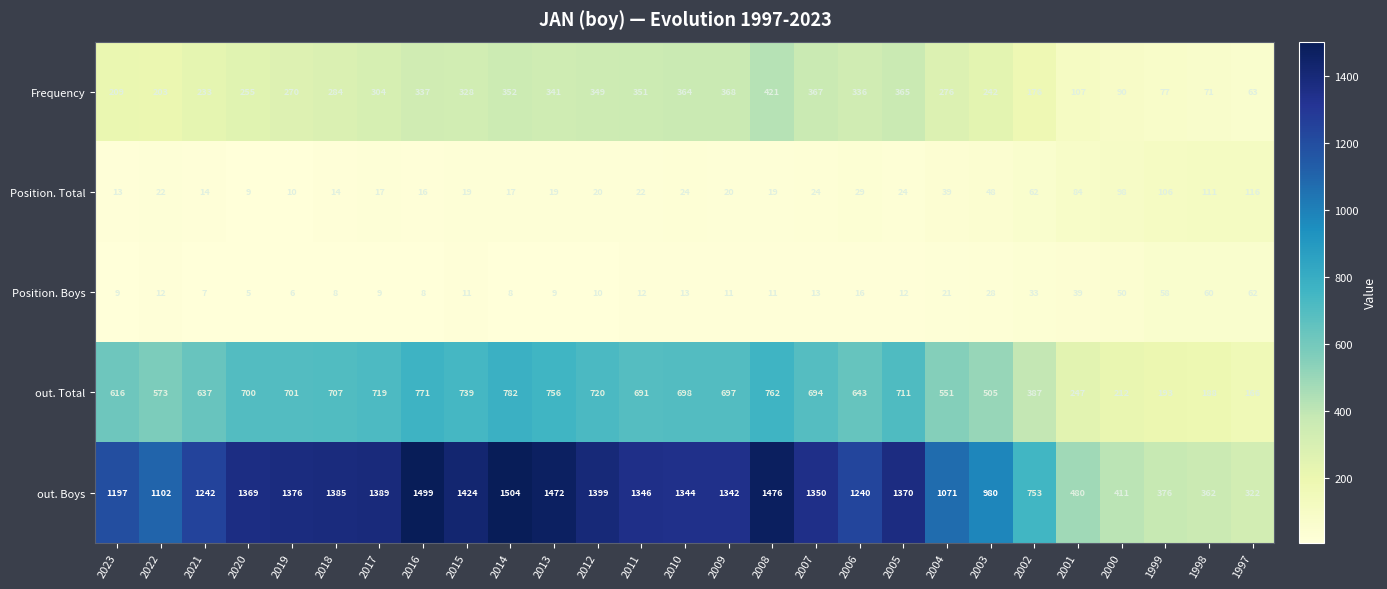

The value of out. Total at 2006 is 910. True or false?

False